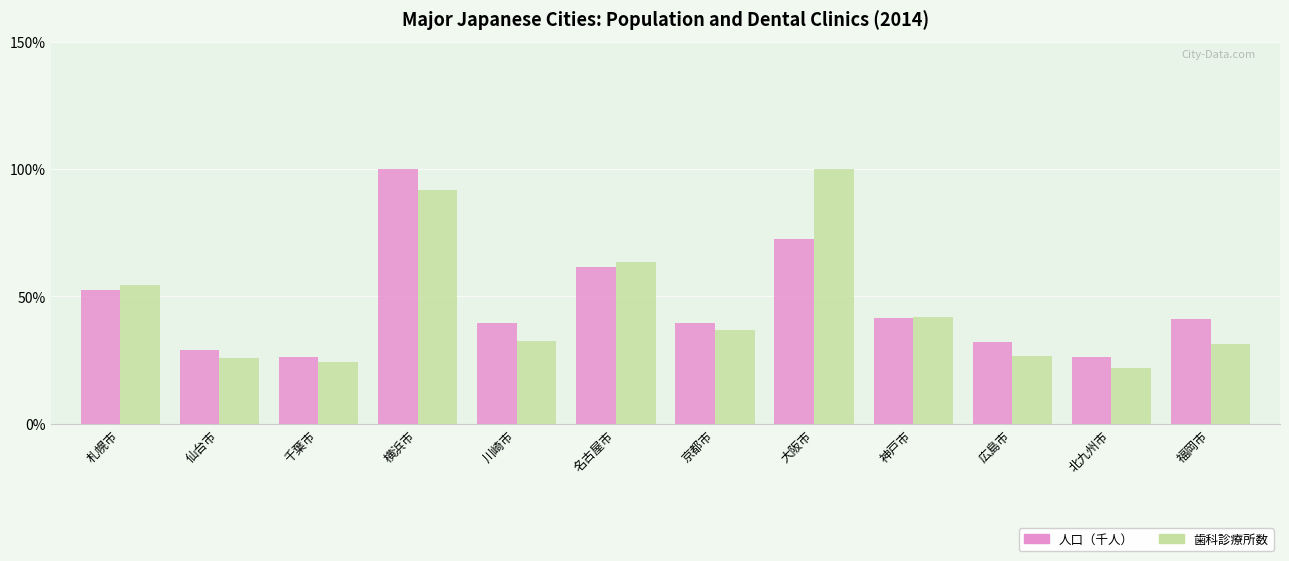

What is the difference between the highest and lowest values at 横浜市?

8.2